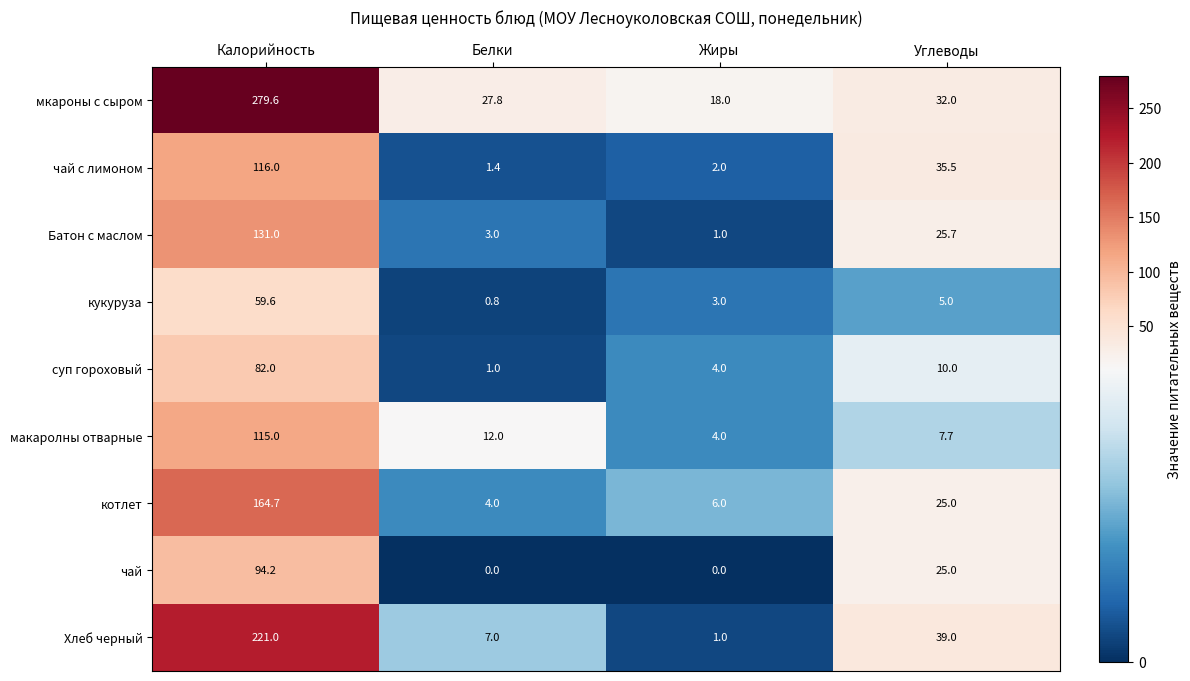

What is the maximum value for кукуруза?

59.6